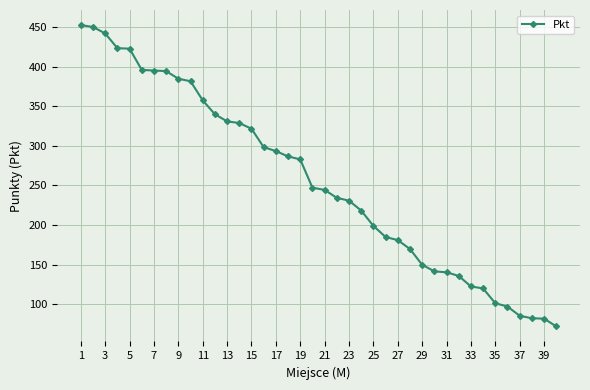

What is the value of the 17th point from the left?

293.4